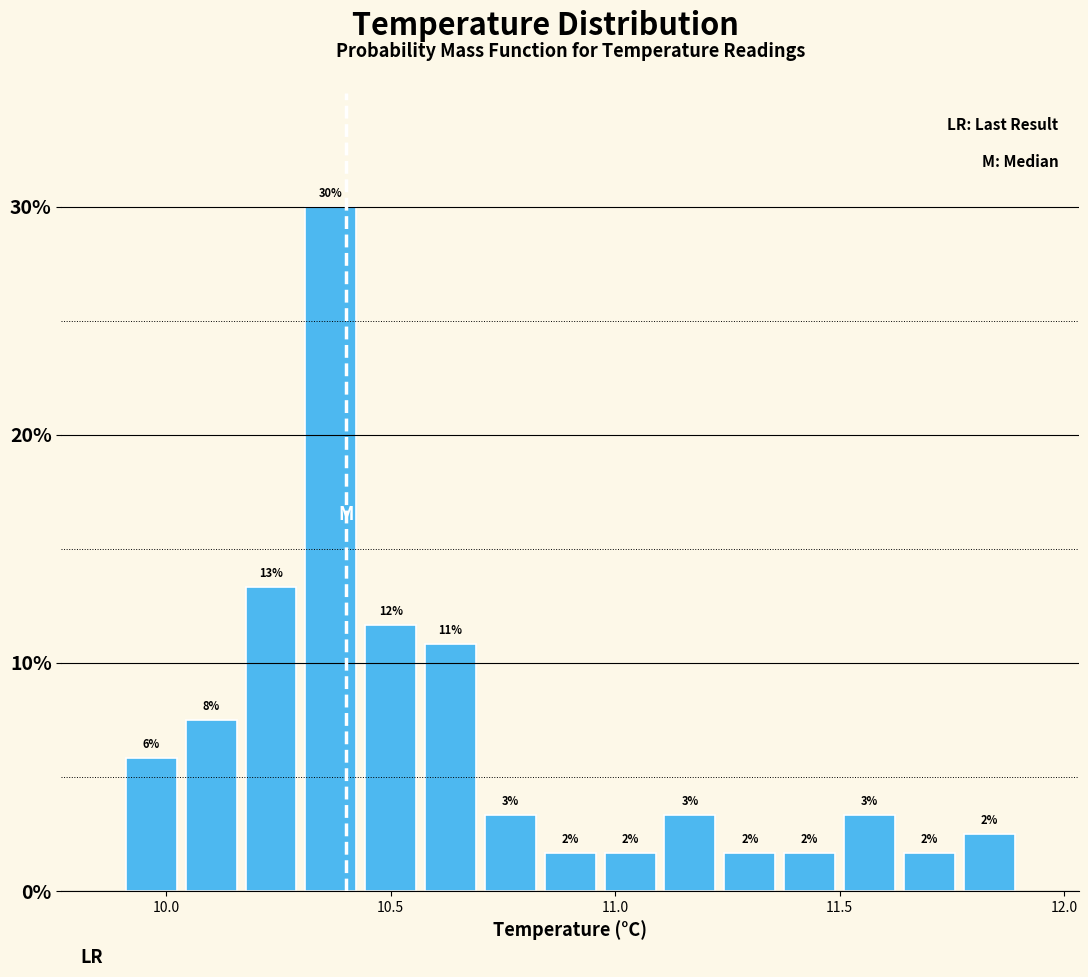

Around what value on the x-axis is the tallest bar? Give the approximate position of its centre, as read against the axis.

10.35